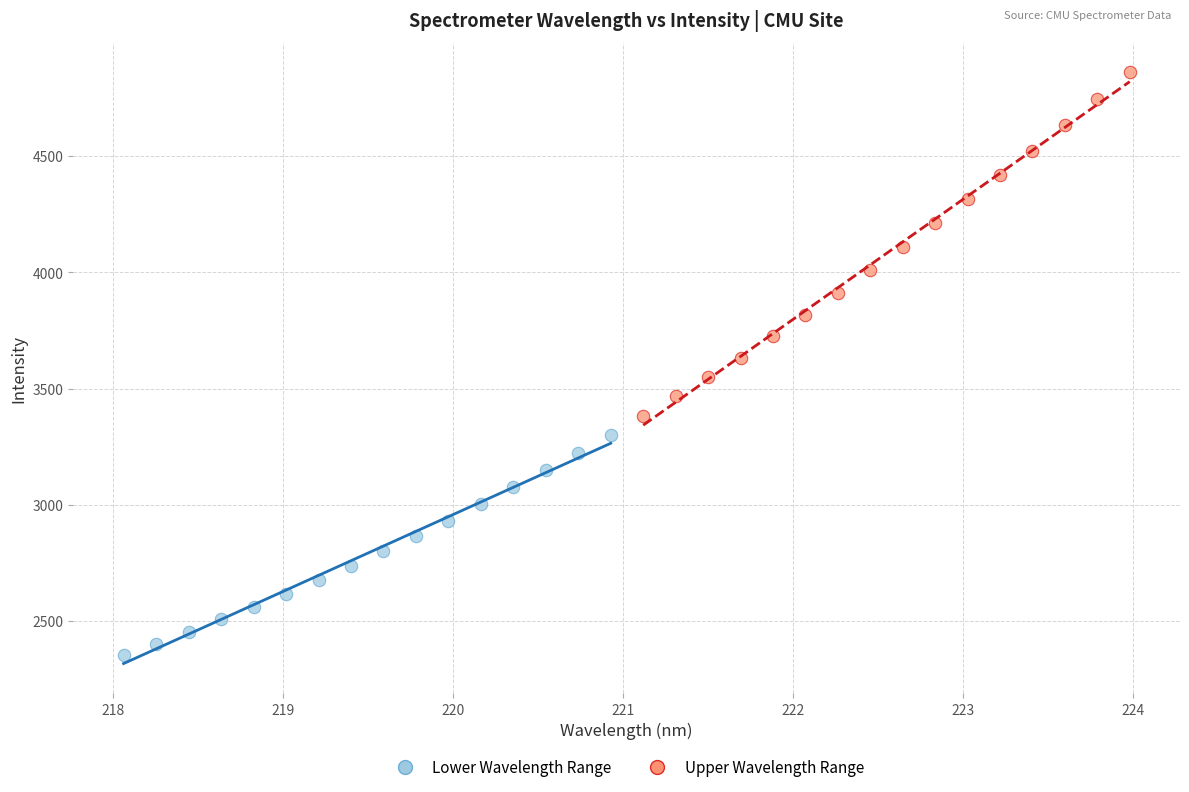

Which series reaches the maximum Y coordinate?

Upper Wavelength Range